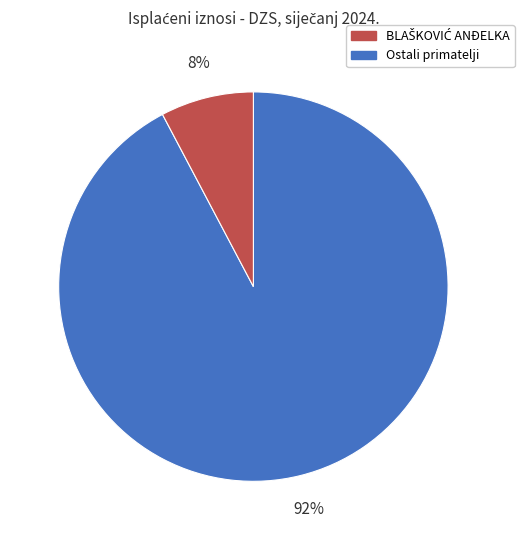

To the nearest percent, what is the average slice percentage?

50%